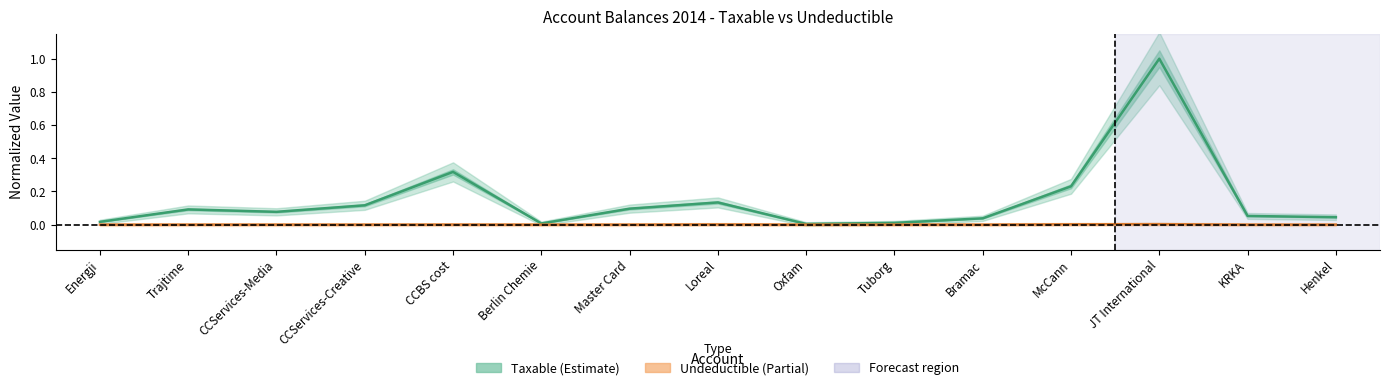

At which label is Taxable (Estimate) closest to 0?

Oxfam